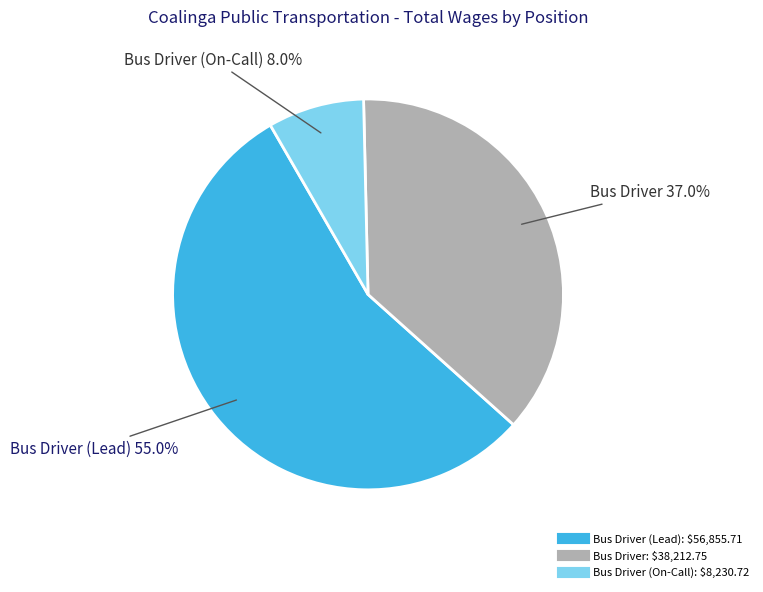

Is there any slice that represents more than half of the pie?

Yes